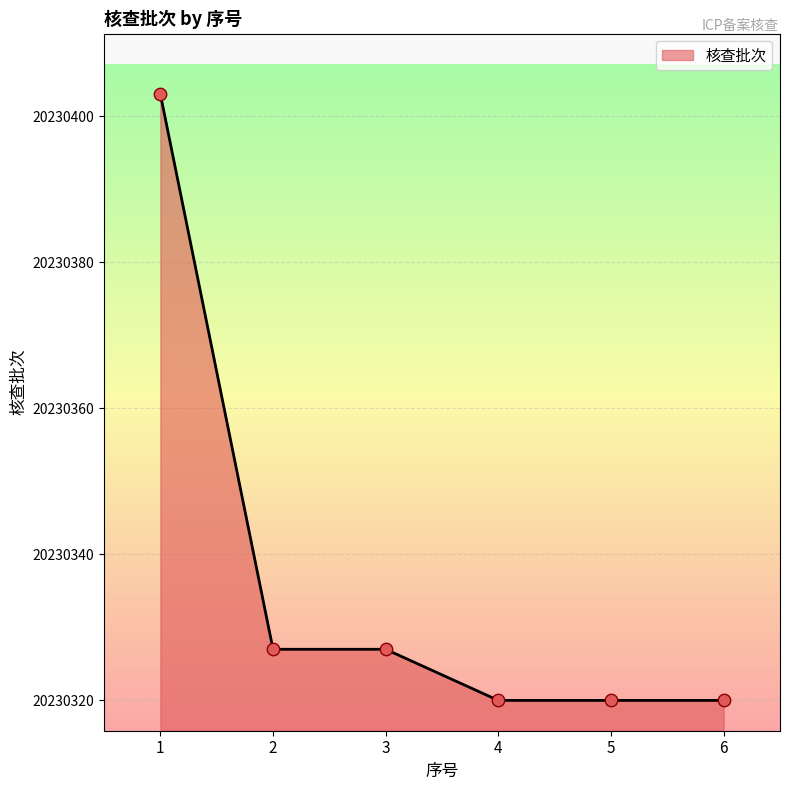

Approximately how many times larger is the value at 6 compared to 1?

1.0